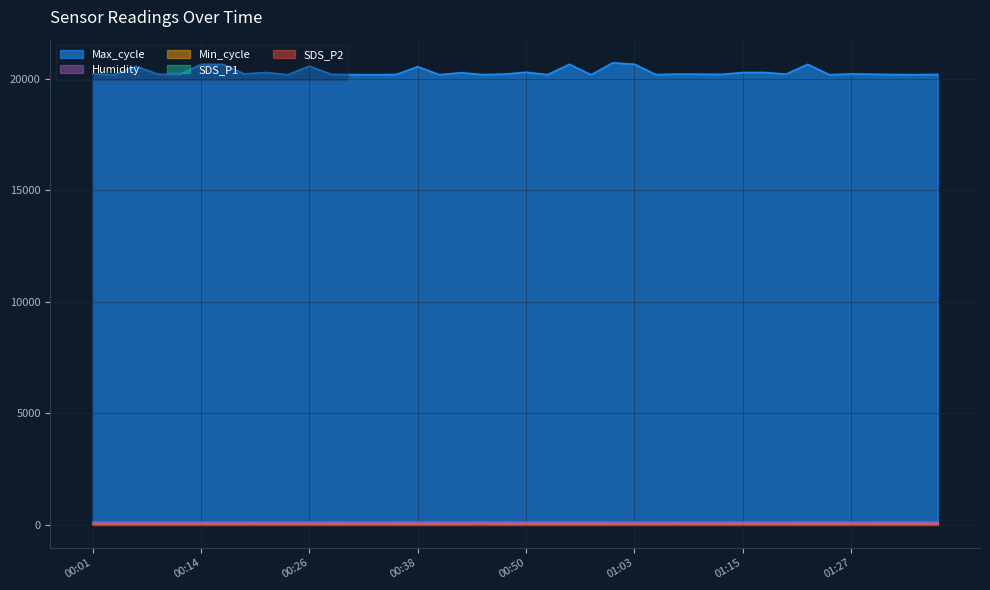

Rank the categories by Max_cycle value from highest to lowest.

01:00, 00:55, 01:03, 00:16, 01:23, 00:14, 00:26, 00:06, 00:38, 00:50, 01:18, 00:21, 01:15, 00:43, 00:01, 00:19, 01:27, 00:48, 01:08, 00:09, 01:20, 01:10, 01:30, 00:28, 01:13, 01:37, 00:36, 01:32, 00:11, 00:53, 00:04, 00:31, 00:46, 01:05, 00:23, 01:25, 00:33, 00:41, 01:35, 00:58